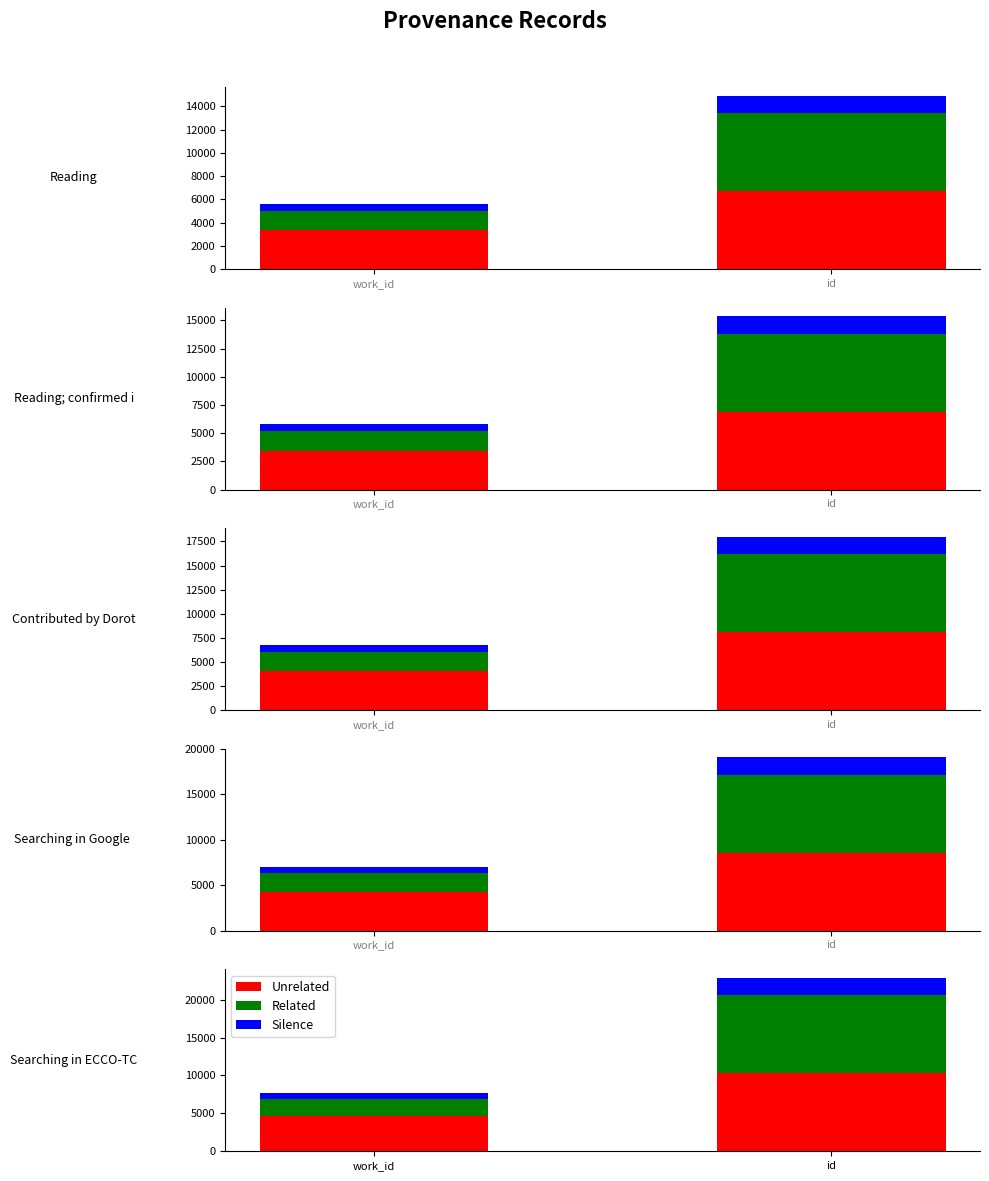

The Unrelated series shows 17449 at id. True or false?

False